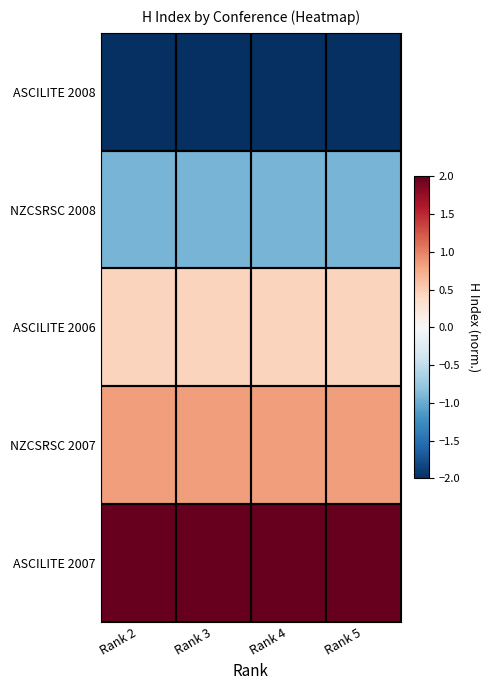

At how many categories does at least one series exceed 0?

4